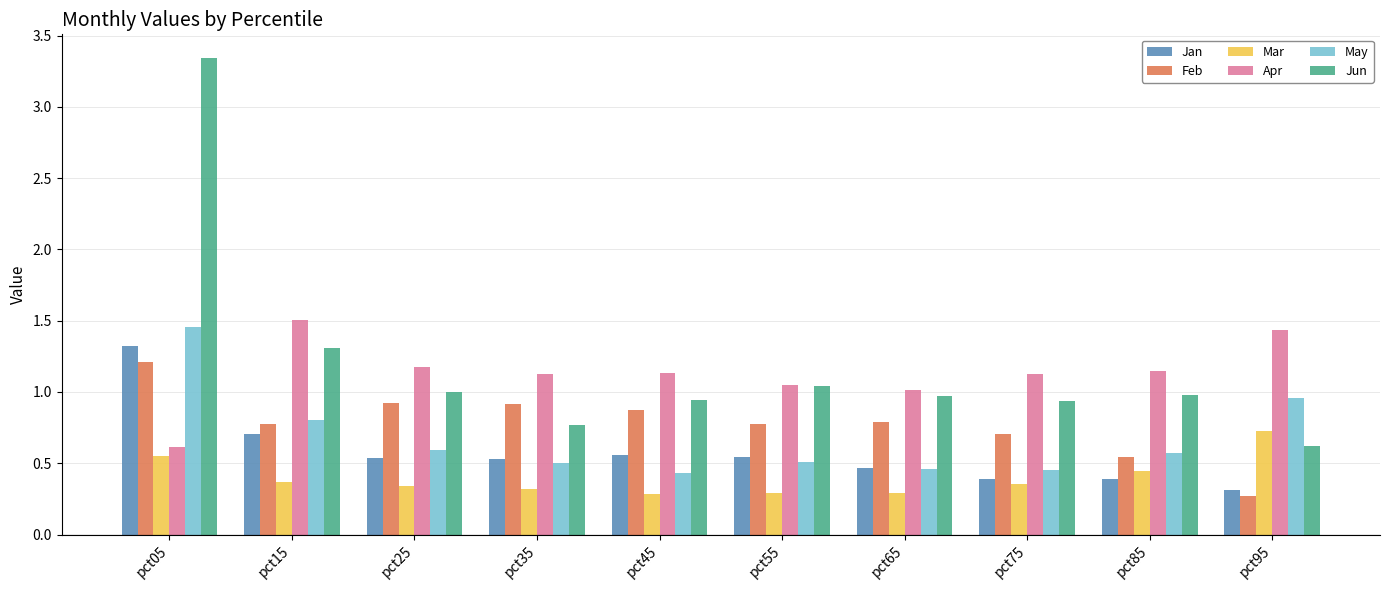

Is it true that Apr equals 1.1 at pct35?

True